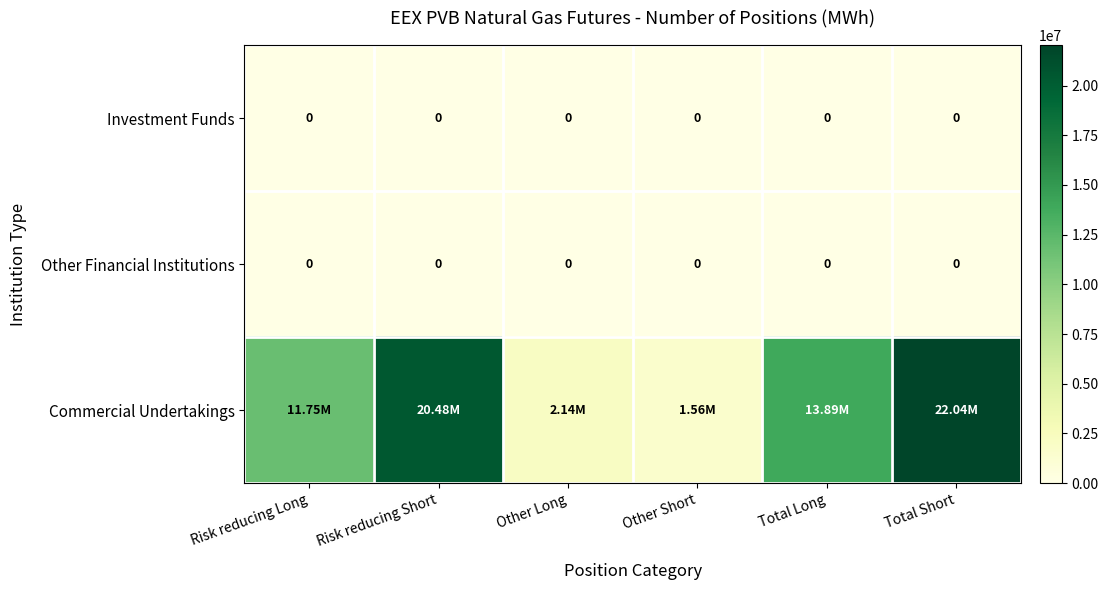

At Risk reducing Long, list the series in order from smallest to largest.

Investment Funds, Other Financial Institutions, Commercial Undertakings